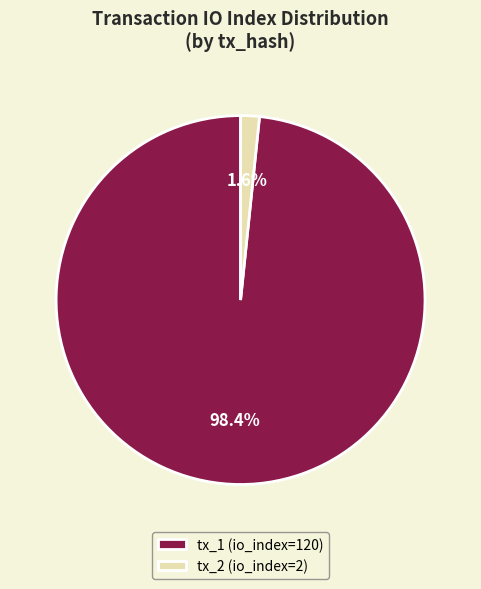

To the nearest percent, what percentage of the pie is tx_1 (io_index=120)?

98%